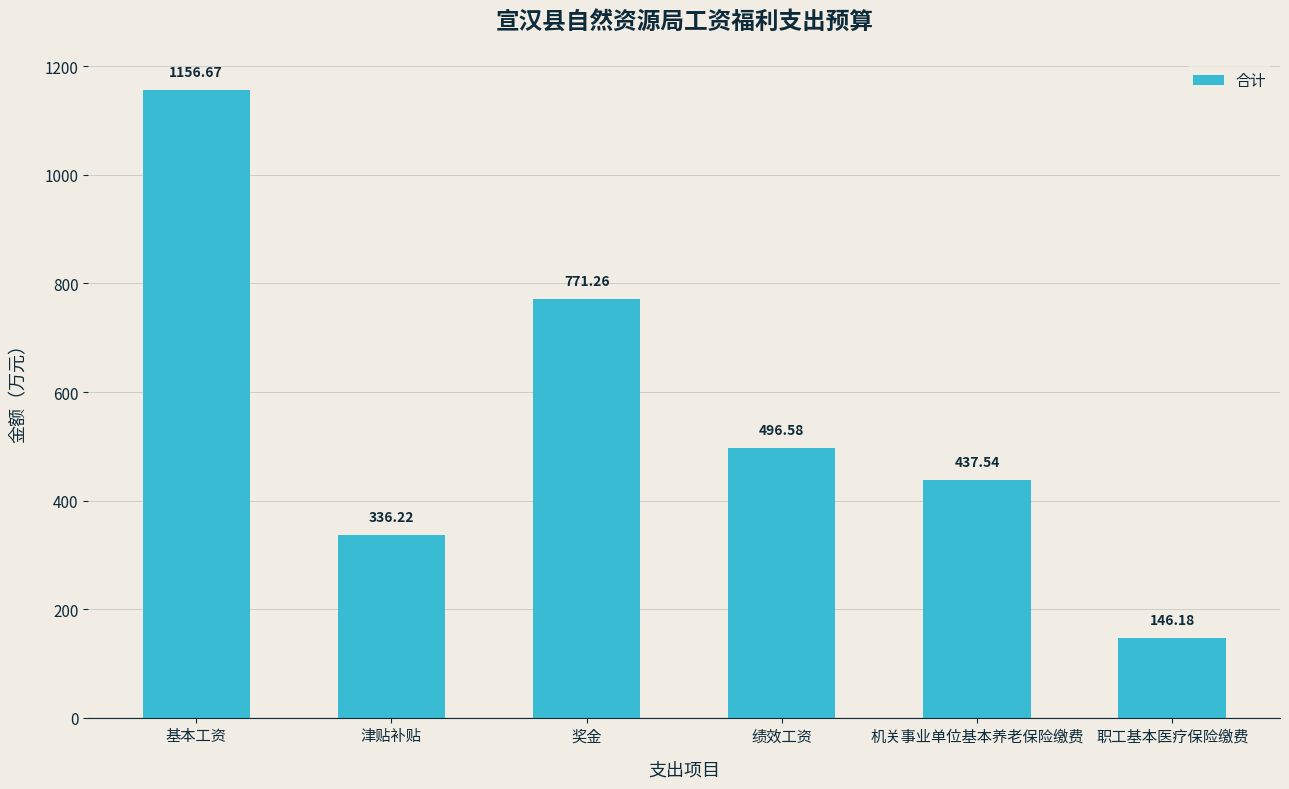

What is the average value?

557.4